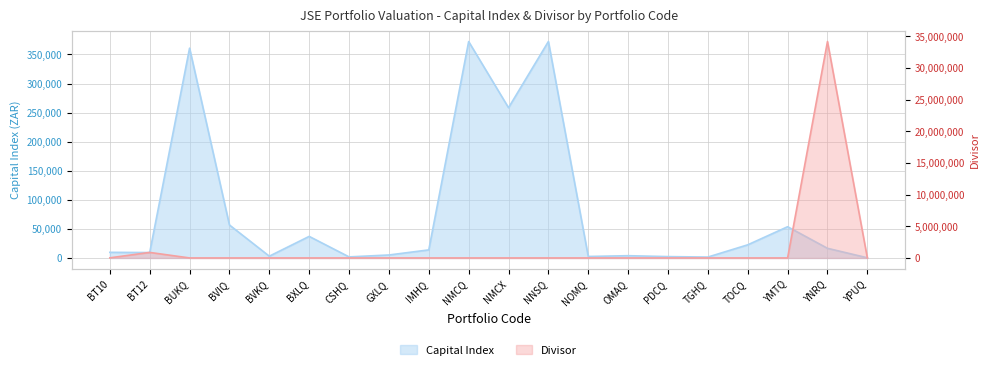

Rank the series by their average value, from highest to lowest.

Divisor, Capital Index